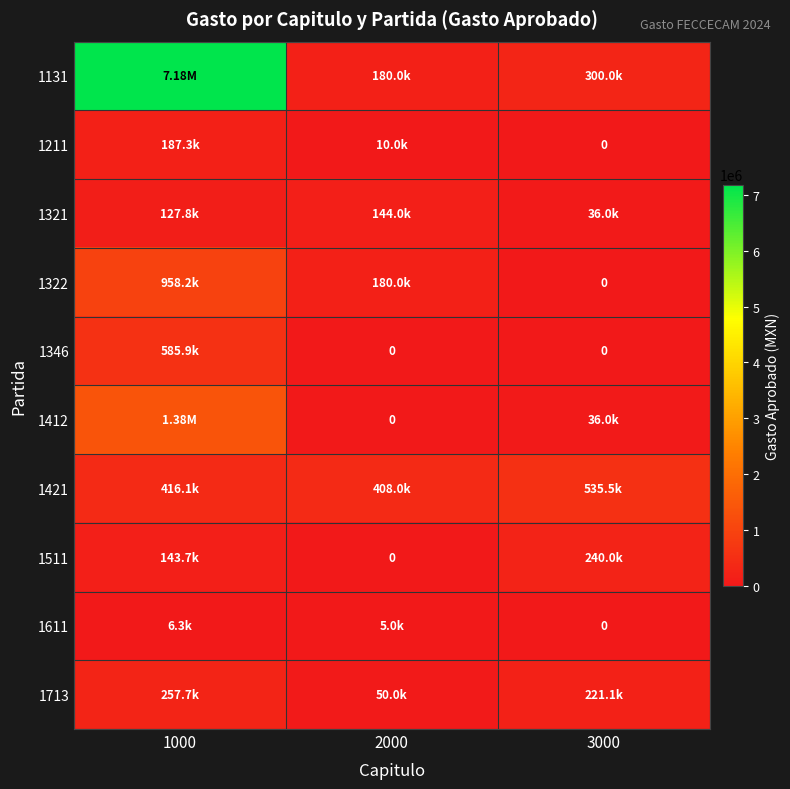

At which category does the chart reach its peak across all series?

1000